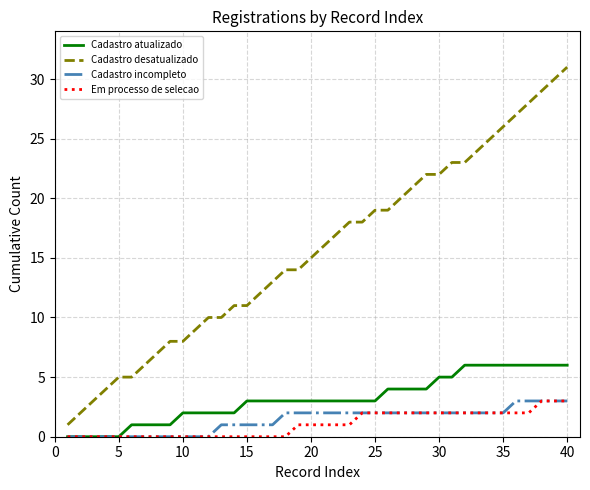

What is the maximum value for Cadastro atualizado?

6